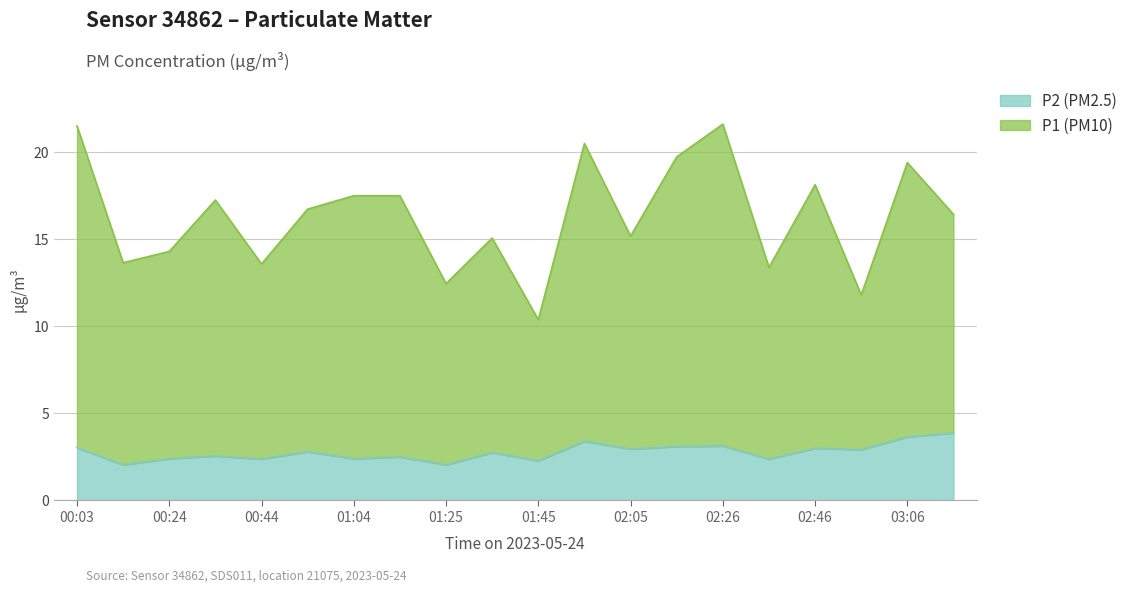

What is the lowest value of the P1 (PM10) series?

10.4